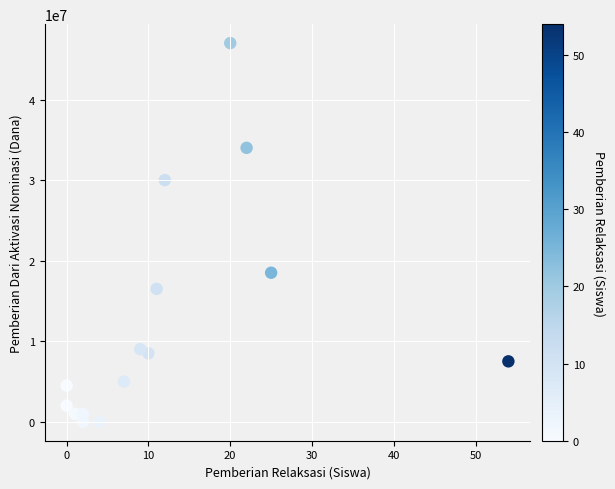

What is the range of Y values (max minus min)?

47000000